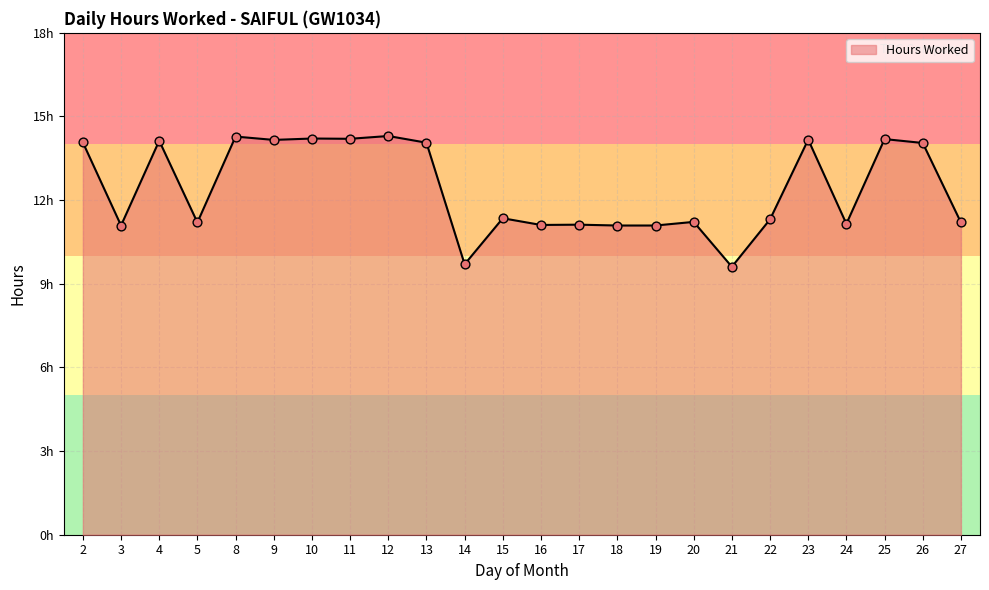

Approximately how many times larger is the value at 17 compared to 3?

1.0